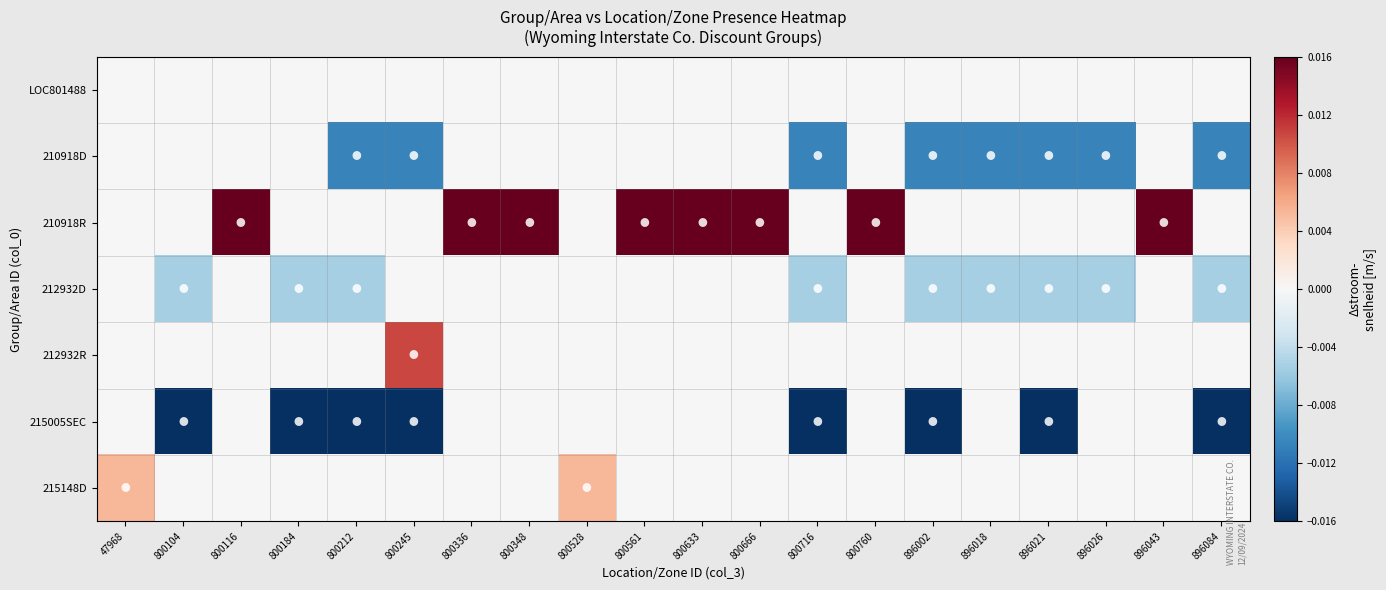

Rank the series at 896002 from highest to lowest value.

LOC801488, 210918R, 212932R, 215148D, 212932D, 210918D, 215005SEC